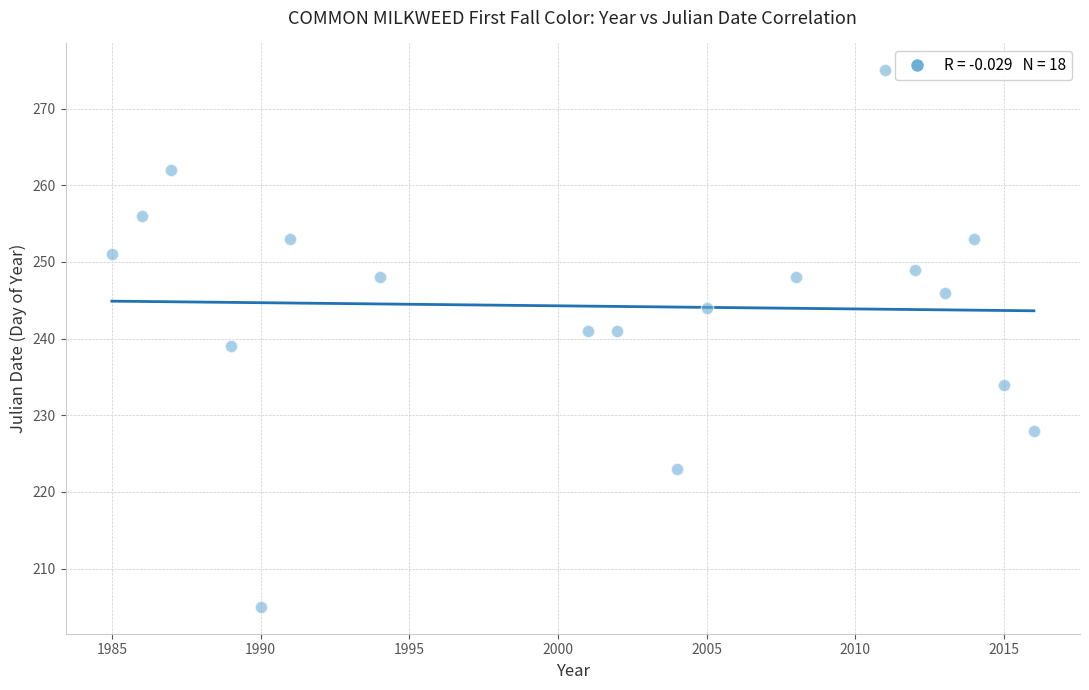

What is the range of X values (max minus min)?

31